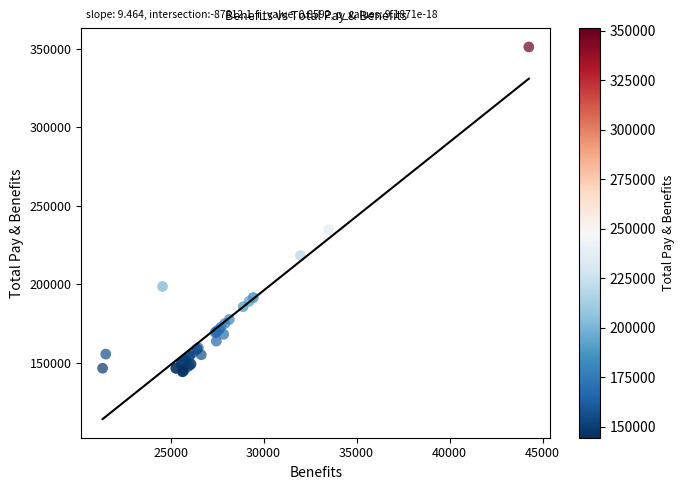

What Y value in the scatter plot is closest to 247843?

234948.9